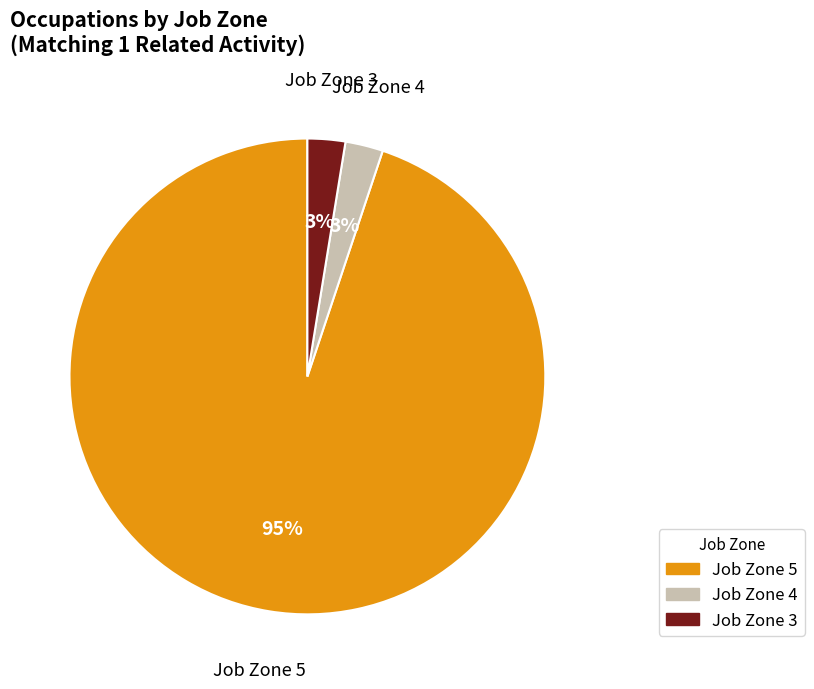

Does any single category account for the majority?

Yes